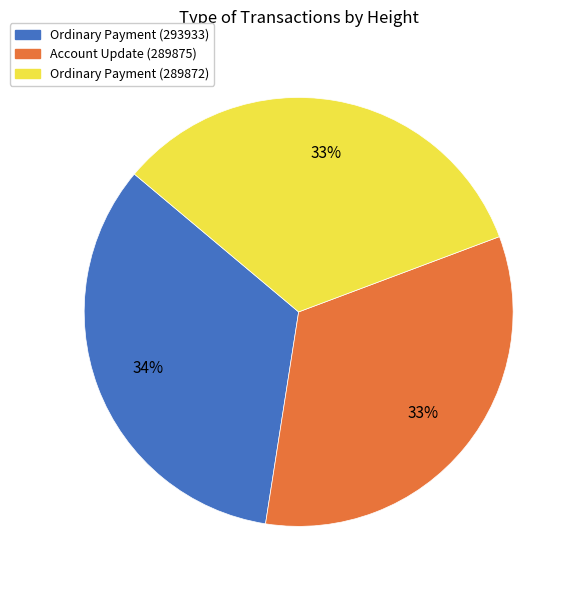

What percentage is the Ordinary Payment (289872) slice, to the nearest percent?

33%